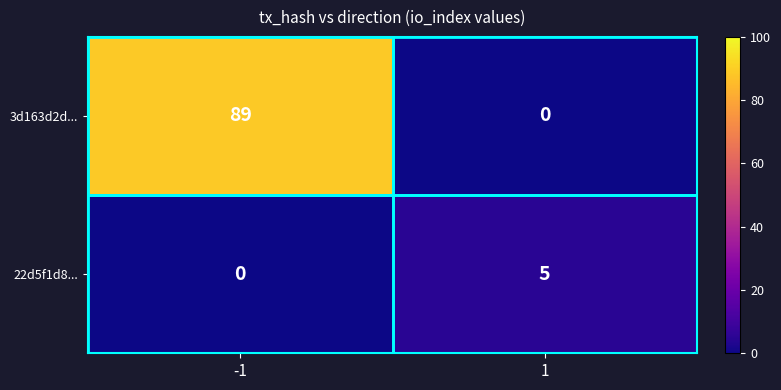

Read the 22d5f1d8... value at 1.

5